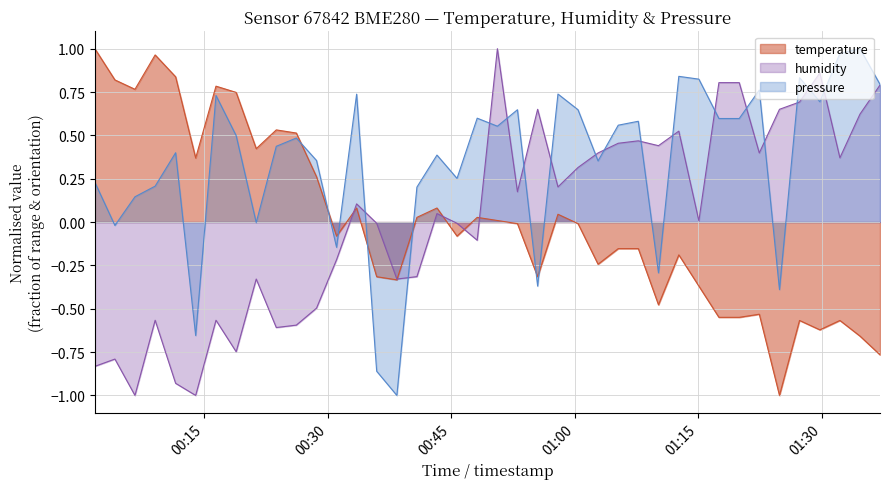

How many interior local valleys does the temperature series have?

11